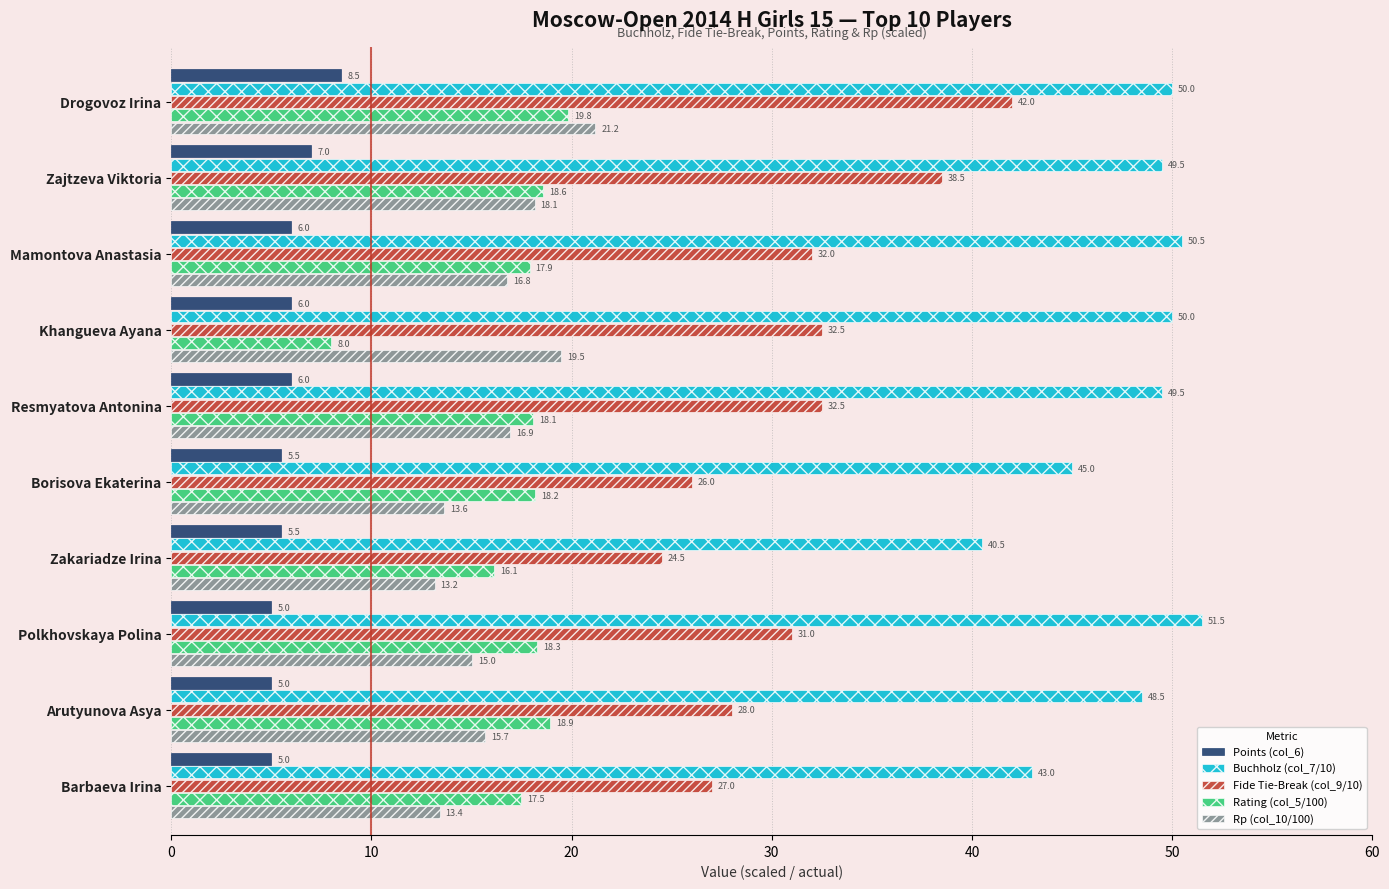

Which series has the widest spread of values?

Fide Tie-Break (col_9/10)